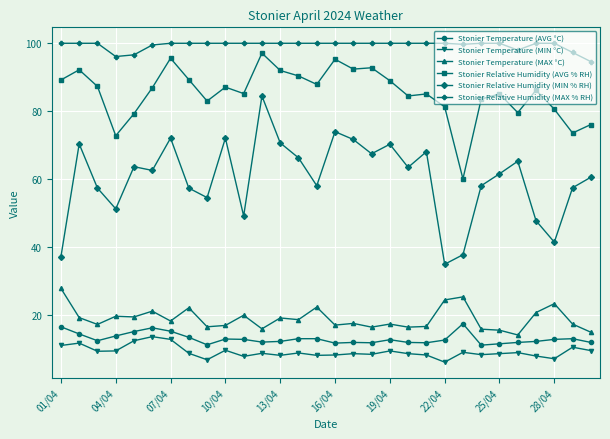

Which series has the largest total across all categories?

Stonier Relative Humidity (MAX % RH)